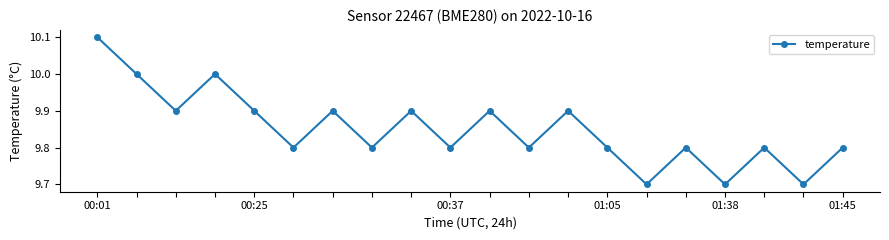

True or false: there are more than 0 points higher than both neighbors.

True